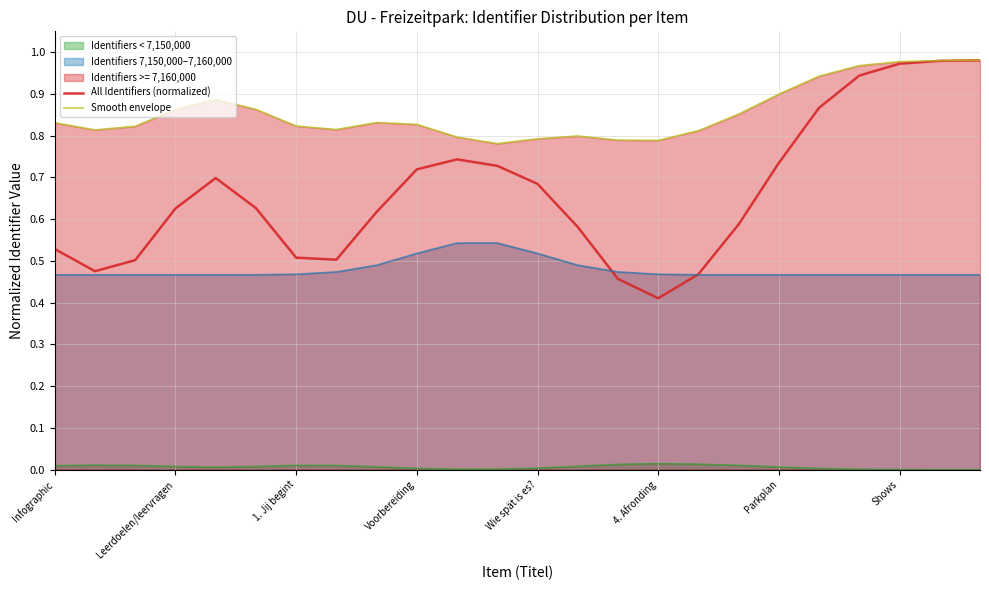

What position from the left is 10?

11